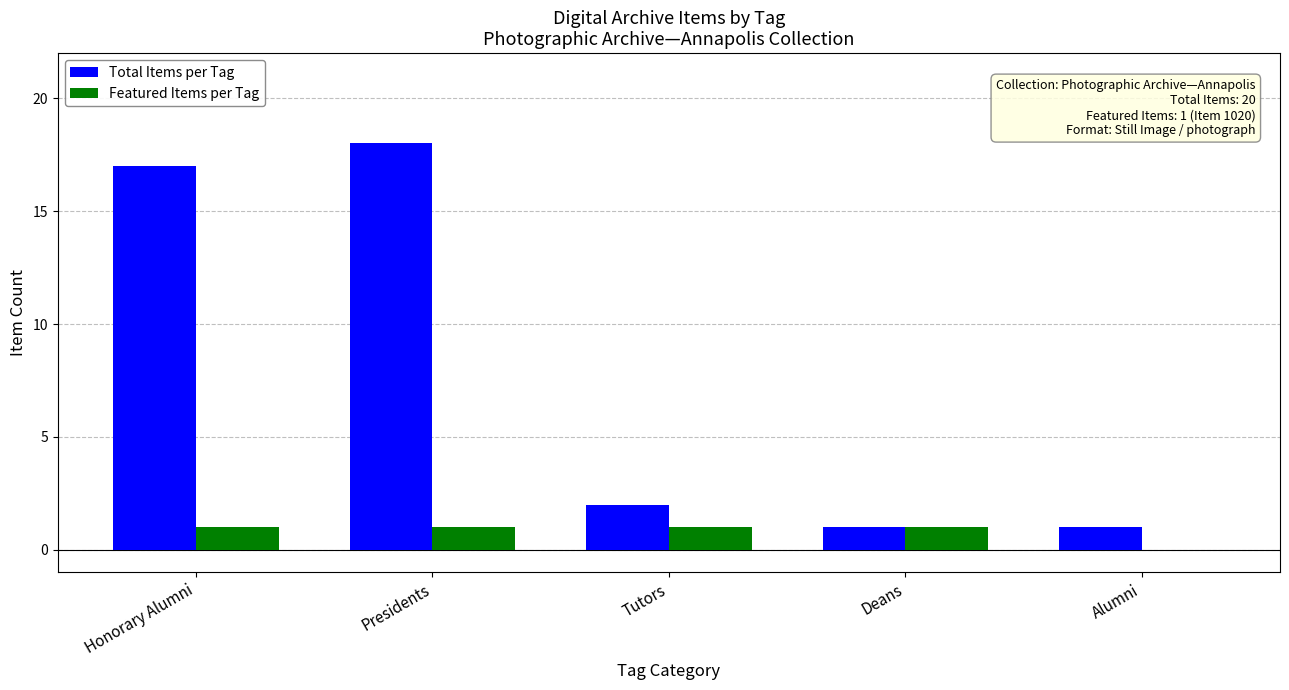

At which category is the sum across all series the highest?

Presidents